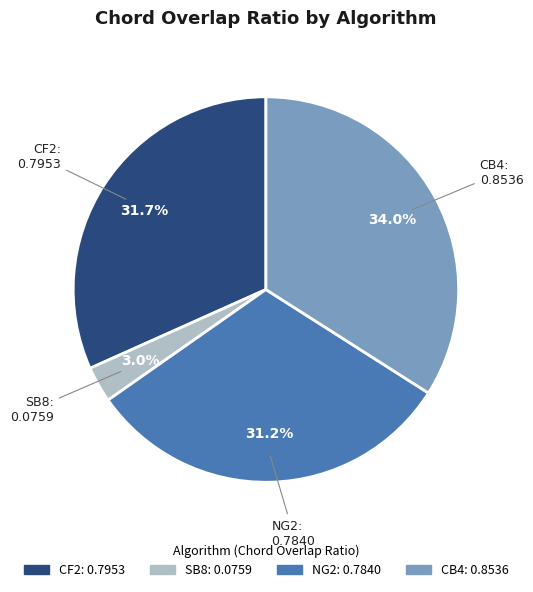

Which category has the smallest portion of the pie?

SB8